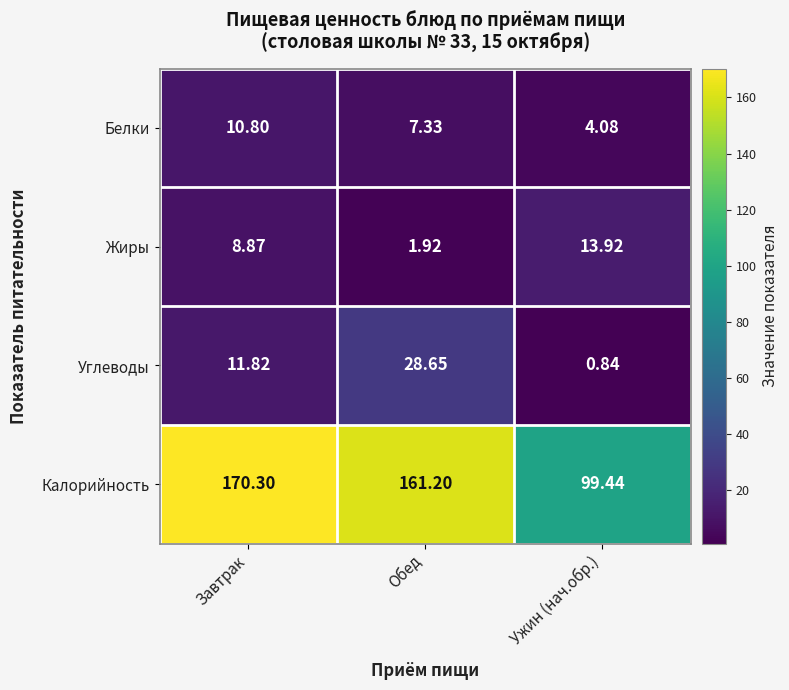

Rank the series by their maximum value, from lowest to highest.

Белки, Жиры, Углеводы, Калорийность